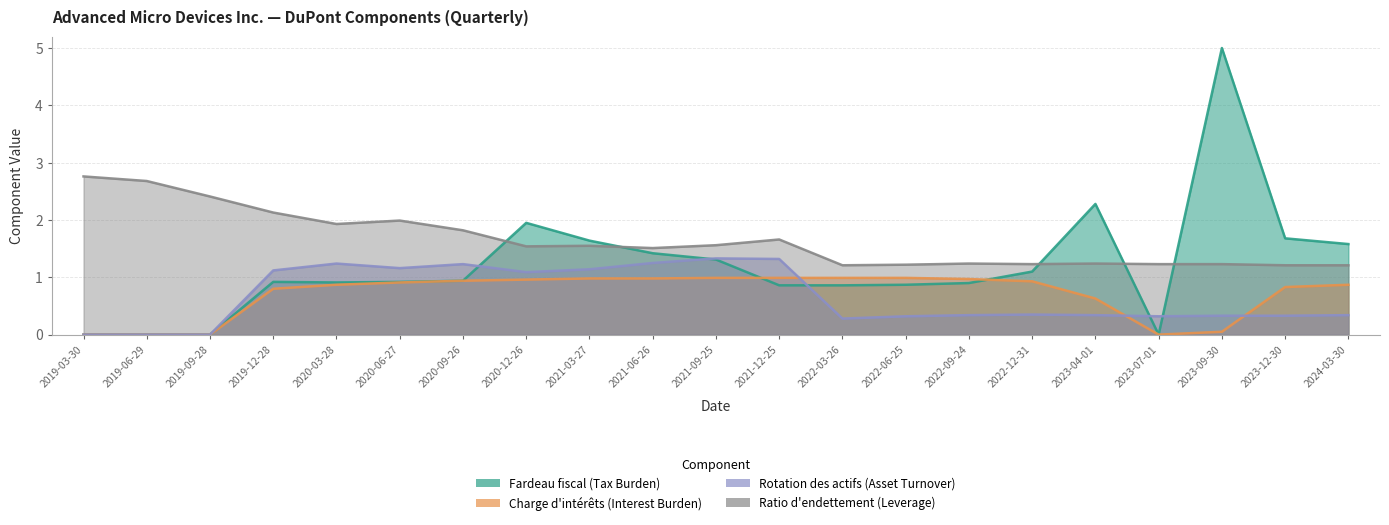

Which series has the largest total across all categories?

Ratio d'endettement (Leverage)